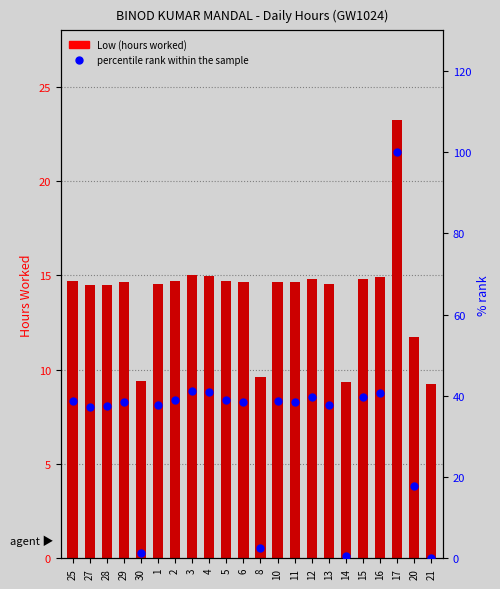

Is the value of percentile rank within the sample at 21 greater than the value of Low (hours worked) at 3?

No